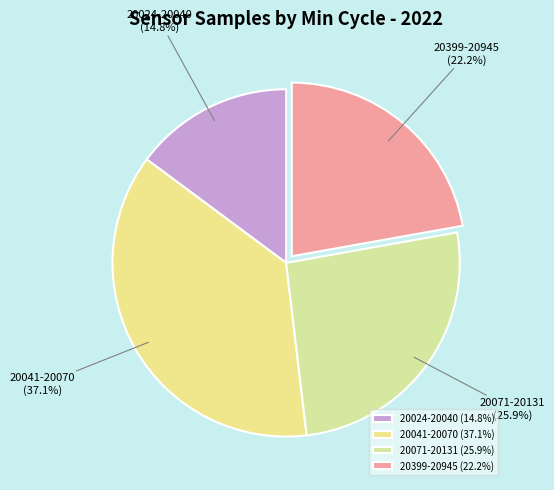

Between 20041-20070 (37.1%) and 20399-20945 (22.2%), which is larger?

20041-20070 (37.1%)